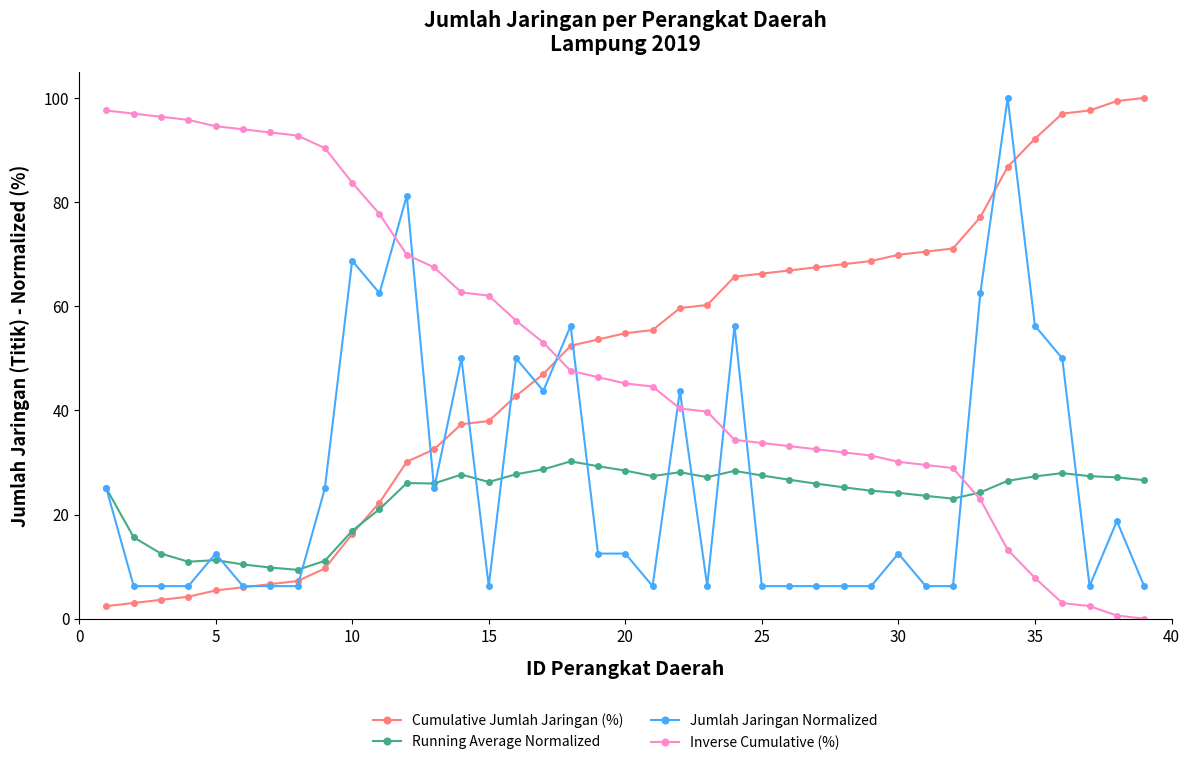

How many data points in Inverse Cumulative (%) are less than 45?

19